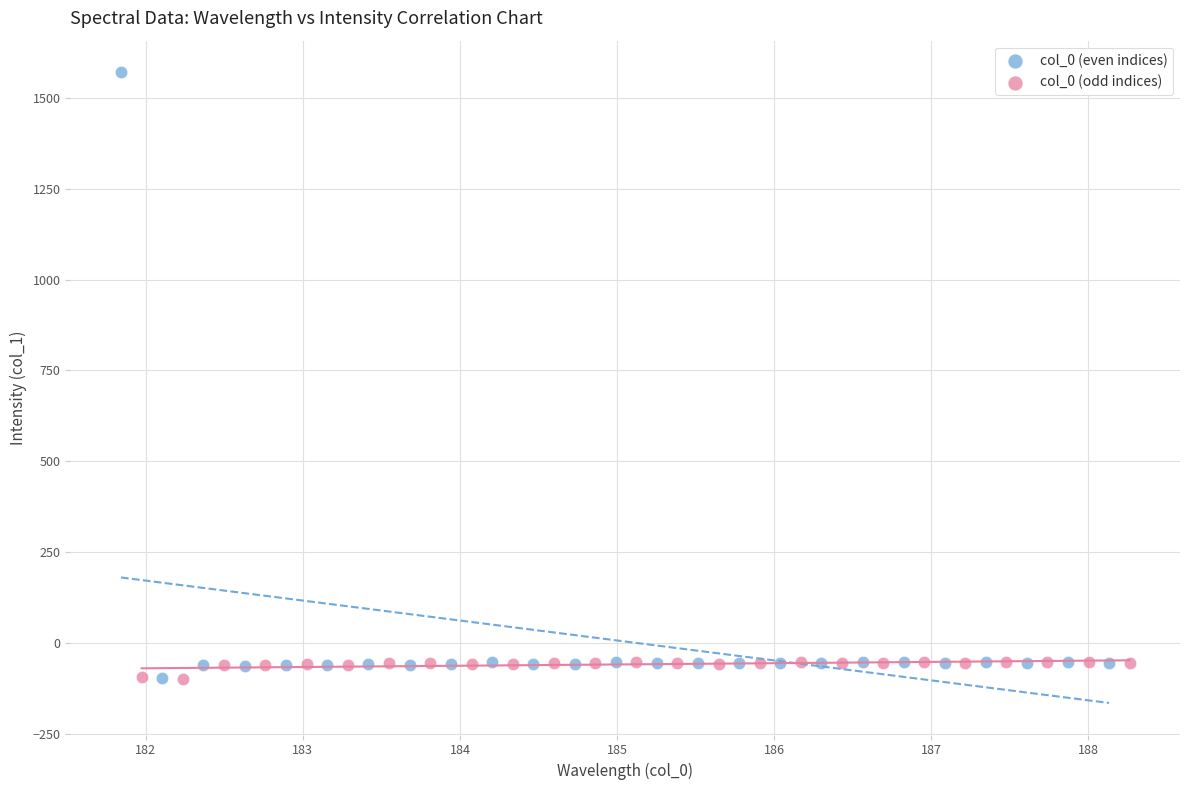

Which series has the widest spread of Y values?

col_0 (even indices)